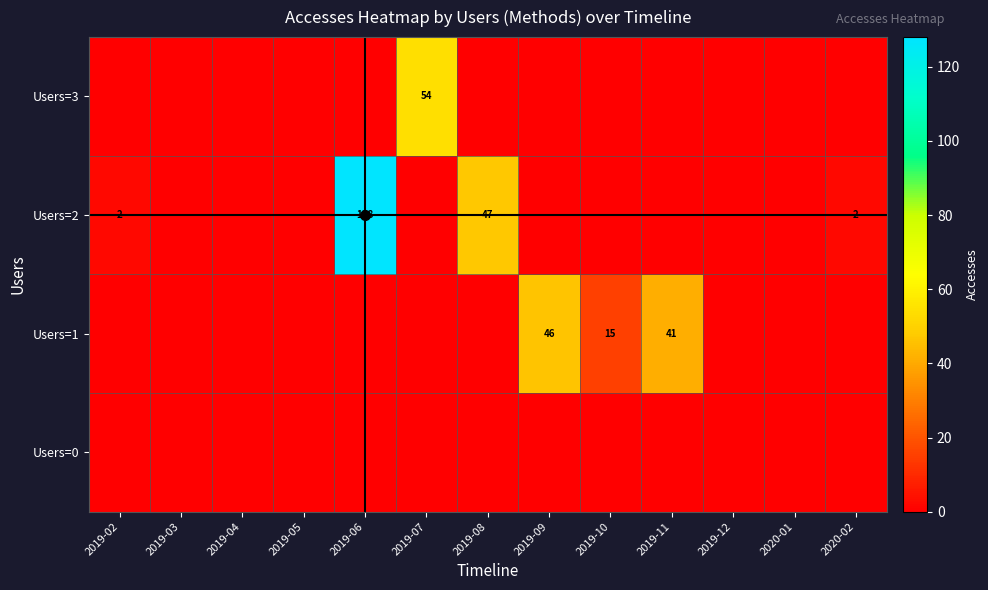

The value of Users=2 at 2019-06 is 128. True or false?

True